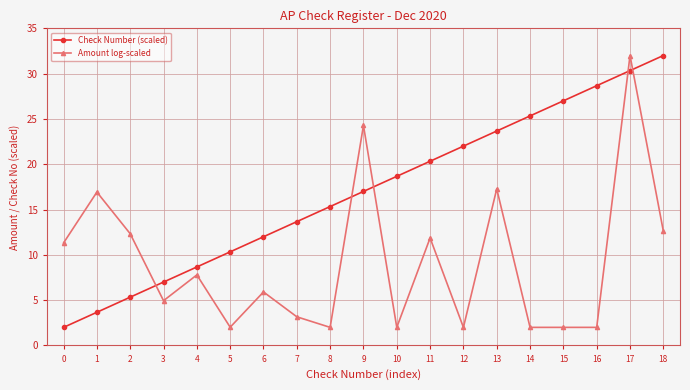

True or false: Check Number (scaled) has a value of 22.0 at 12.

True